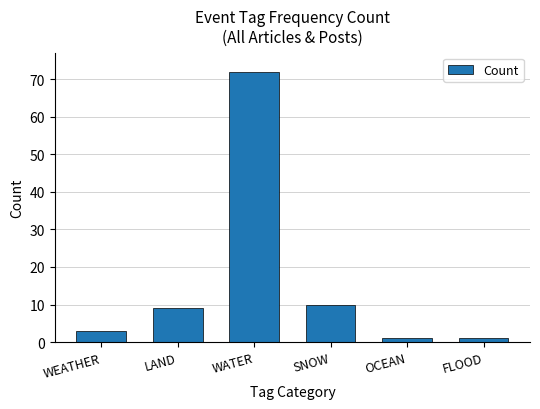

Are the bars grouped side by side (vs. stacked)?

No